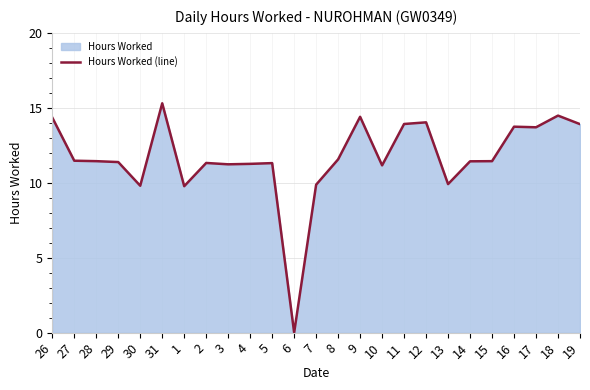

Where is the data nearest to the value 7?

1